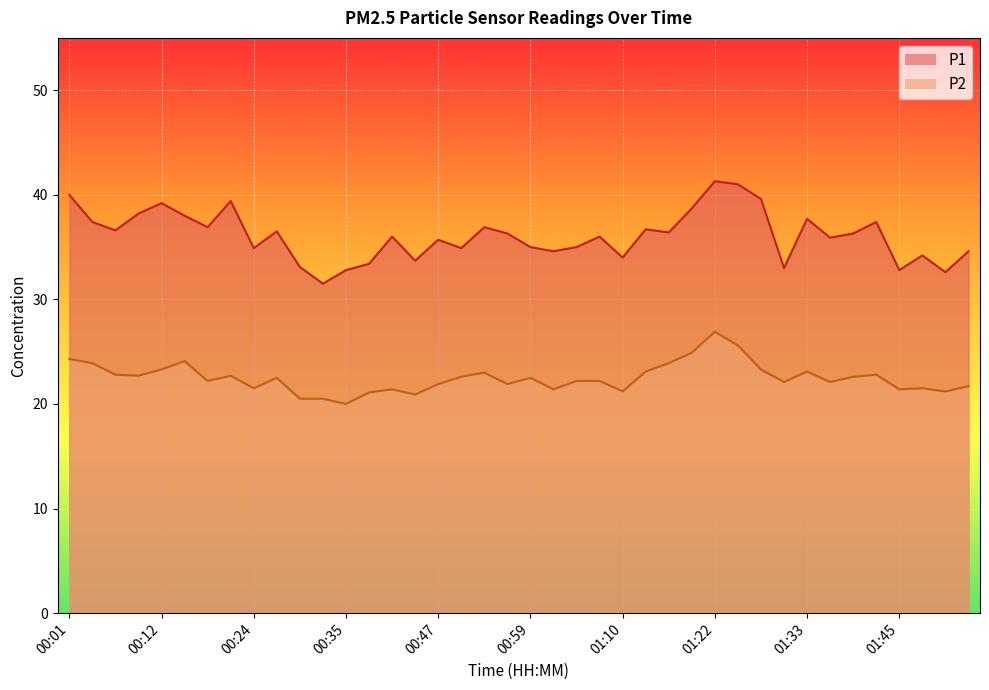

Read the P1 value at 01:33.

37.7